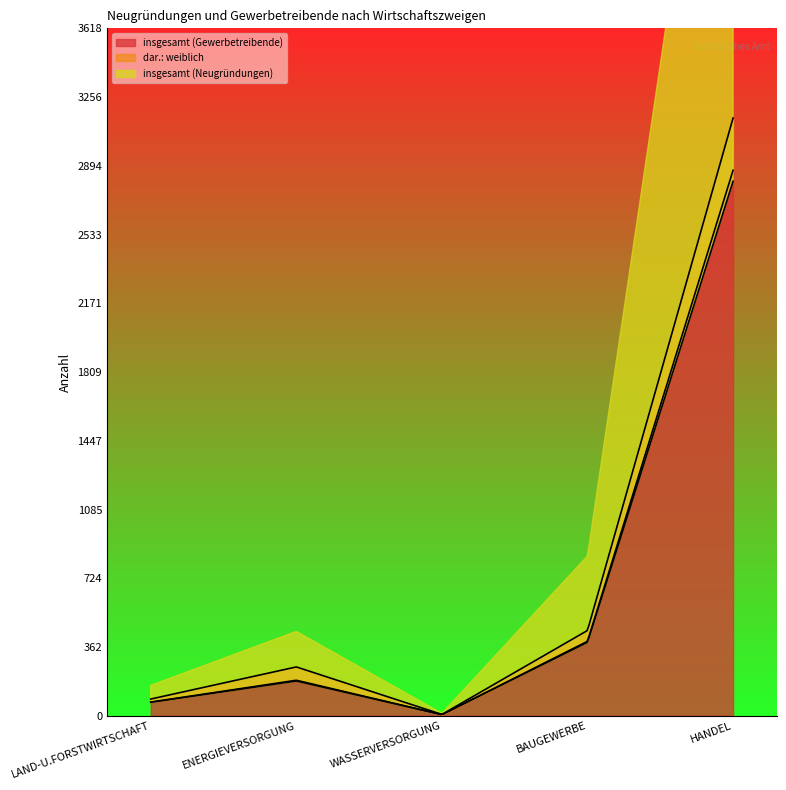

True or false: dar.: weiblich and insgesamt (Neugründungen) cross at least once.

False